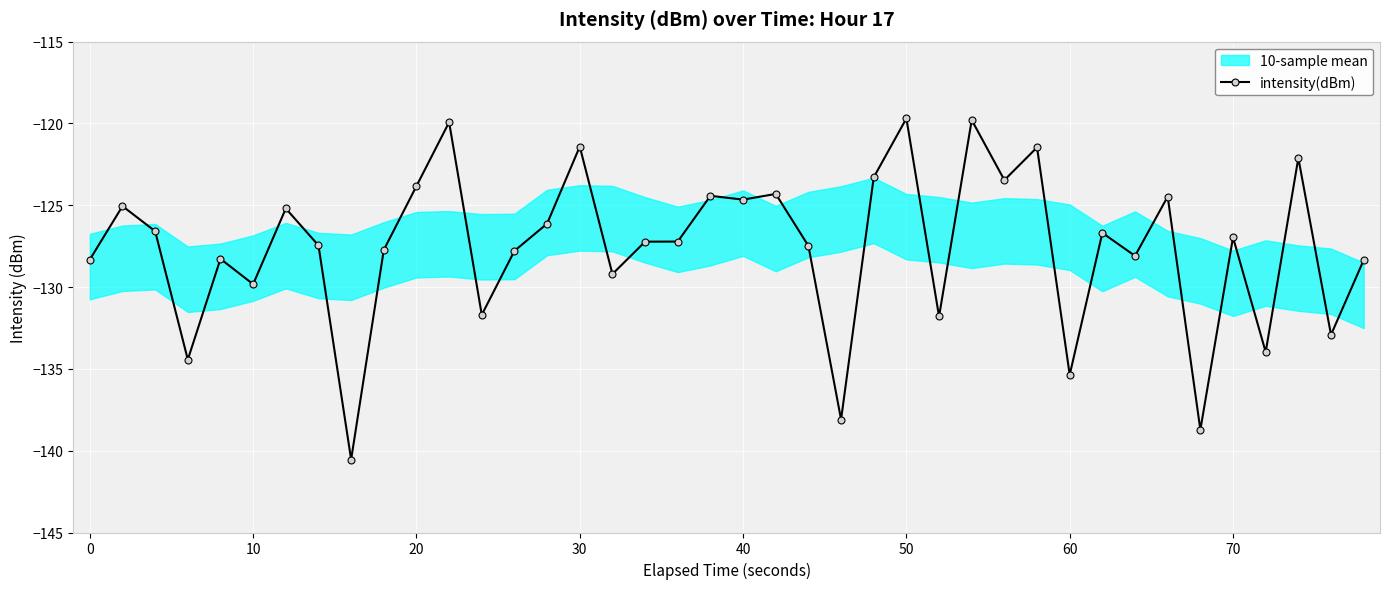

True or false: intensity(dBm) has more than 1 interior local peaks.

True